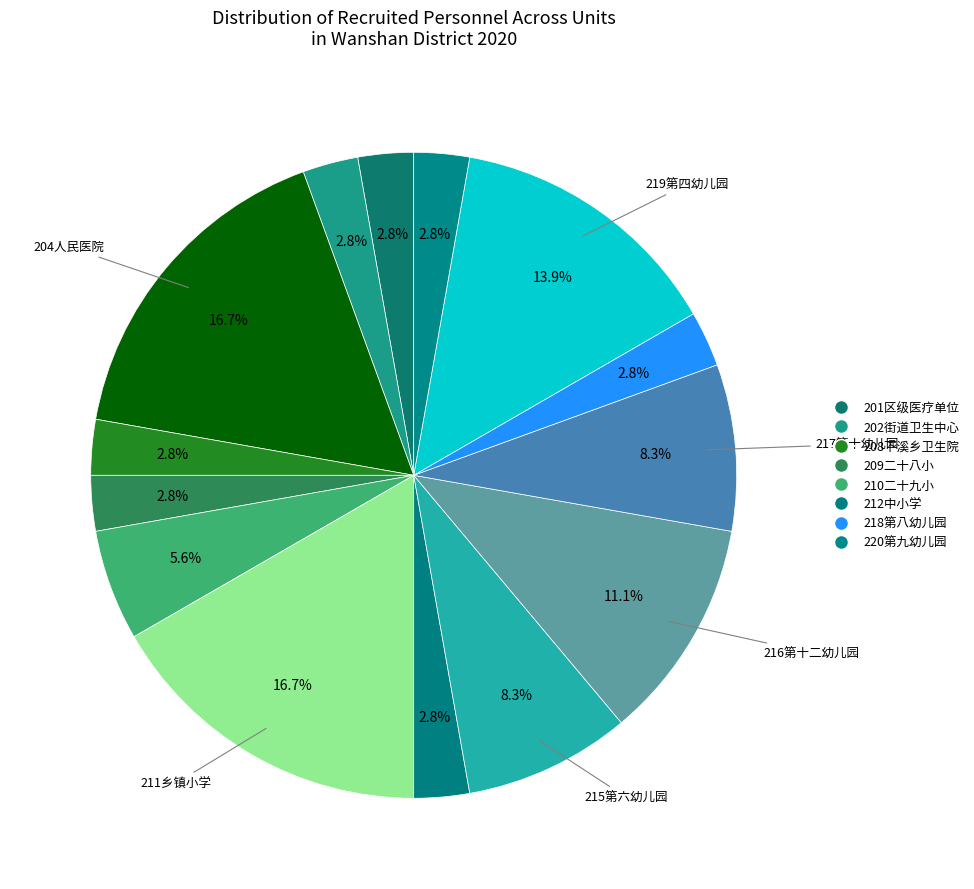

How many slices are in this pie chart?

14